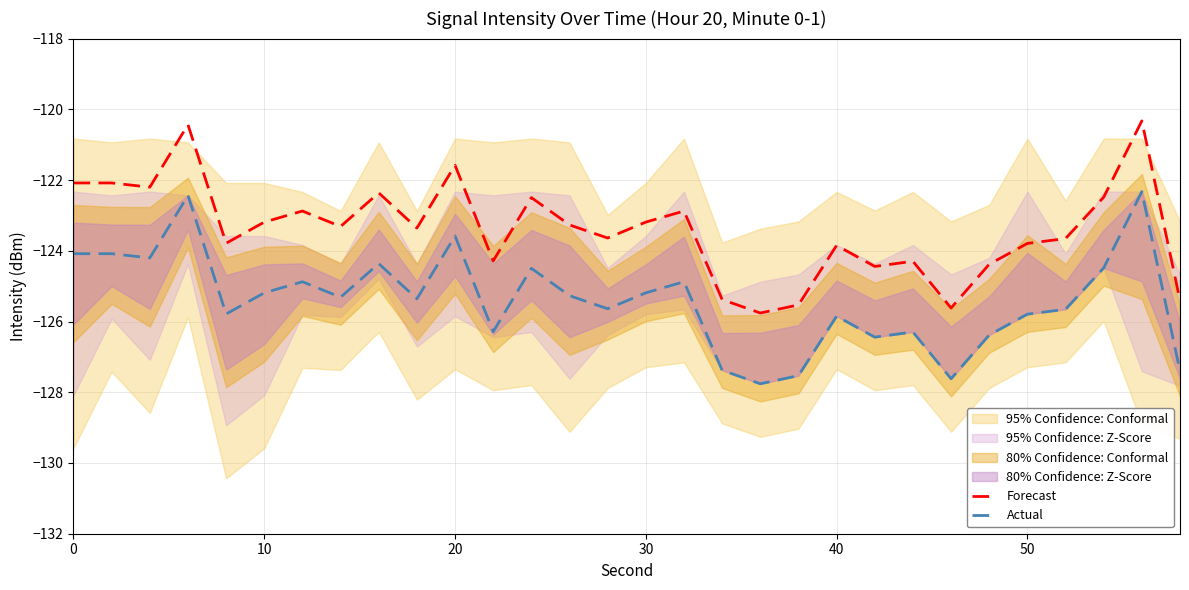

True or false: Forecast and Actual intersect in this chart.

False